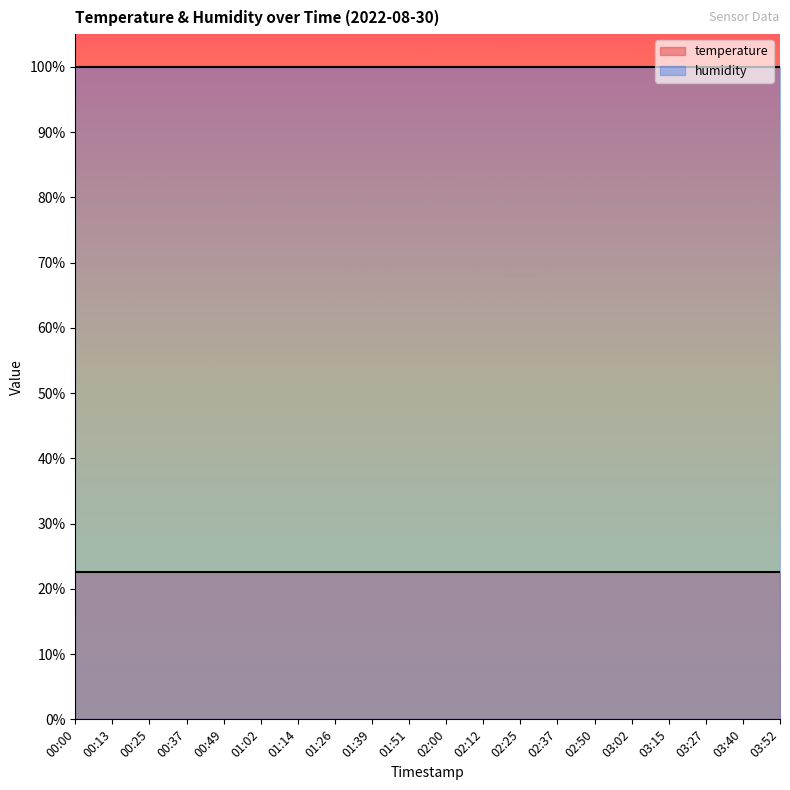

The humidity series shows 57.5 at 00:00. True or false?

False